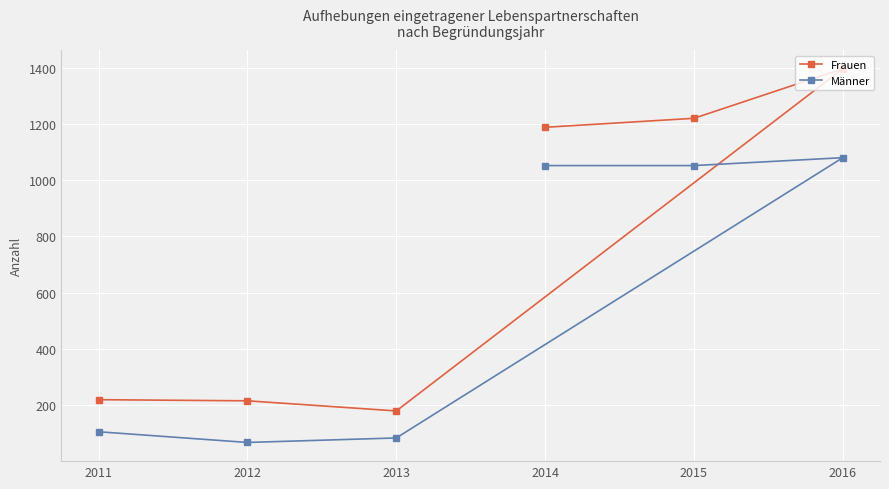

What is the total value across all series at 2015?

2272